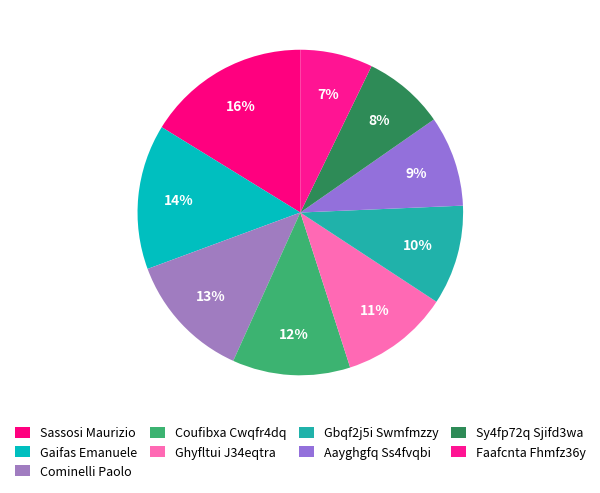

What is the change in value from Sy4fp72q Sjifd3wa to Faafcnta Fhmfz36y?

-1